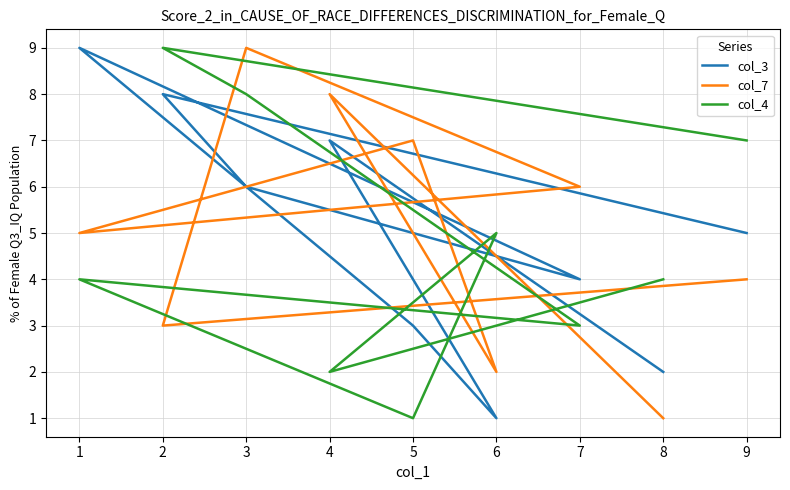

Rank the categories by col_3 value from lowest to highest.

6, 8, 5, 7, 9, 3, 4, 2, 1